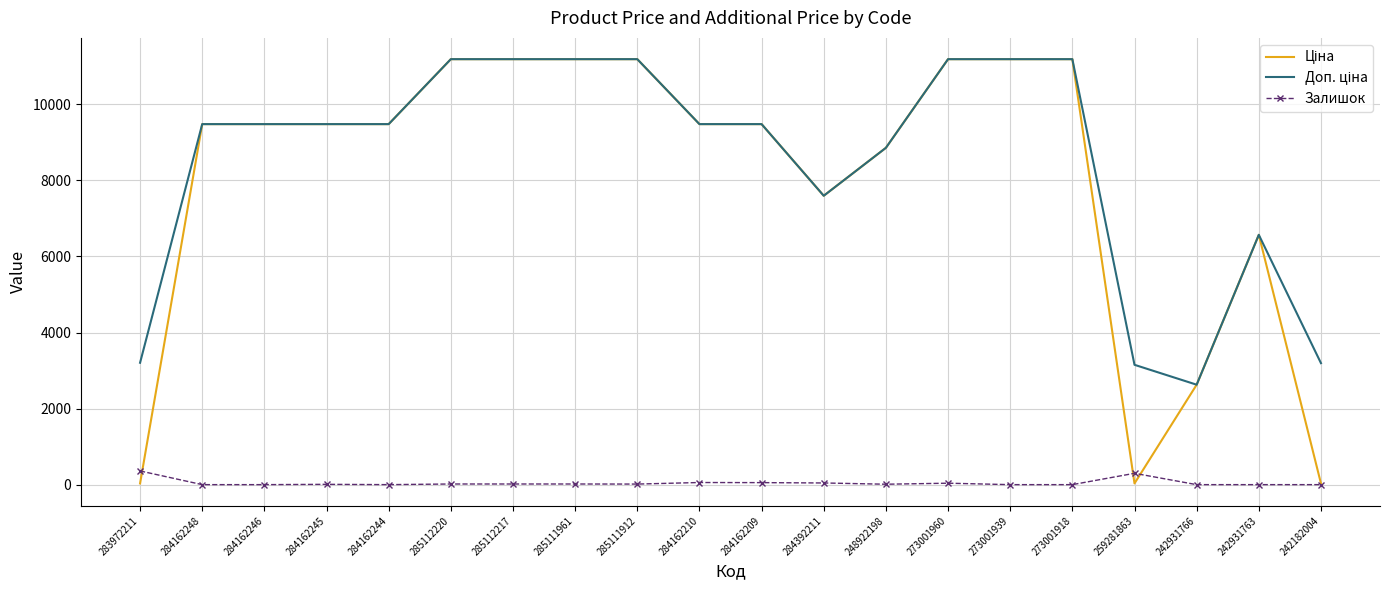

What is the total value across all series at 273001918?

22376.3